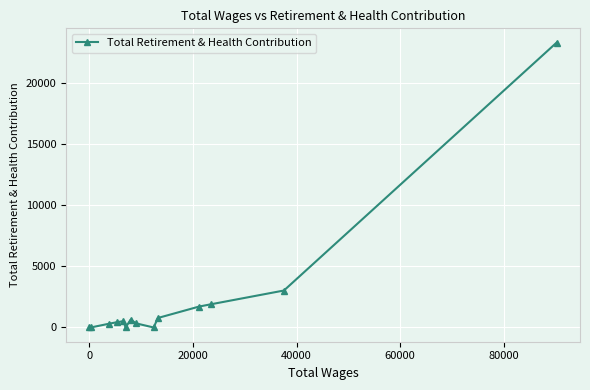

True or false: there are more than 1 points higher than both neighbors.

True